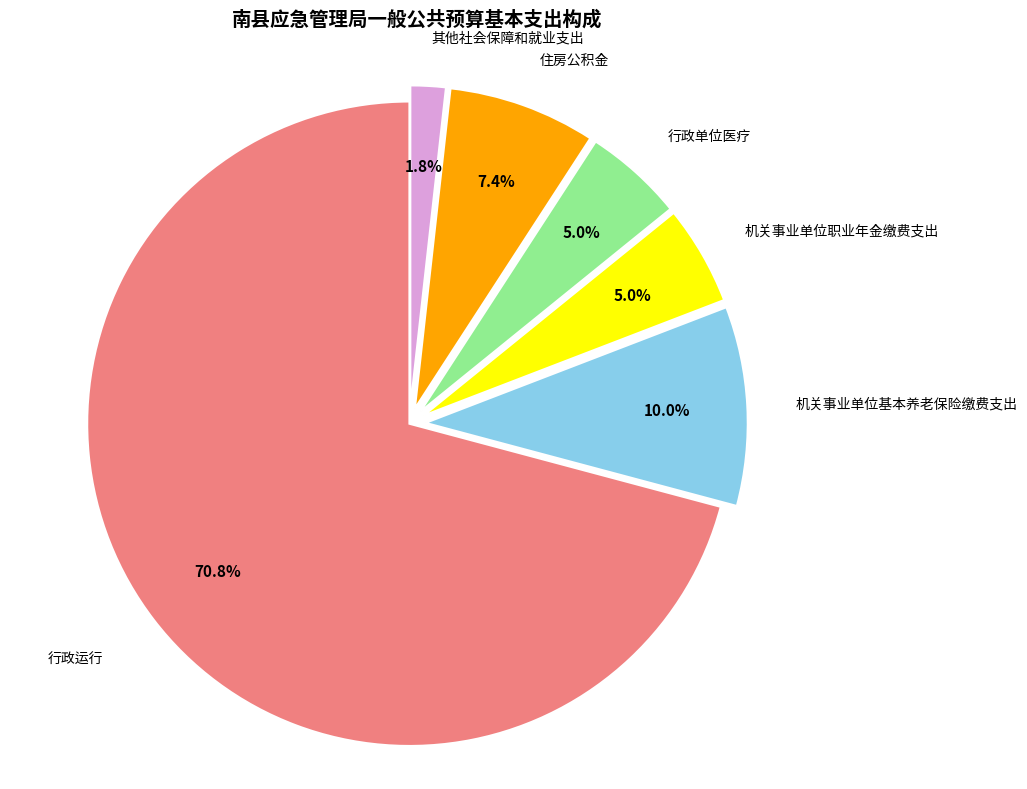

Does any single category account for the majority?

Yes